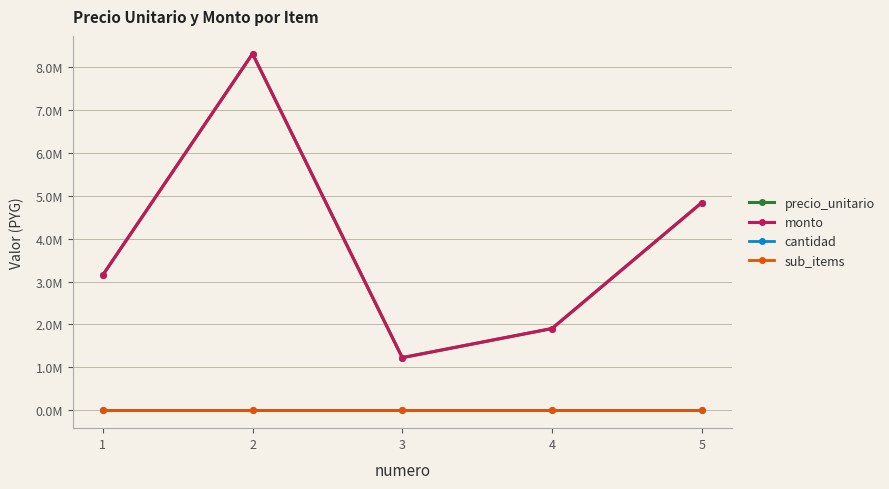

The precio_unitario series shows 3375595 at 4. True or false?

False